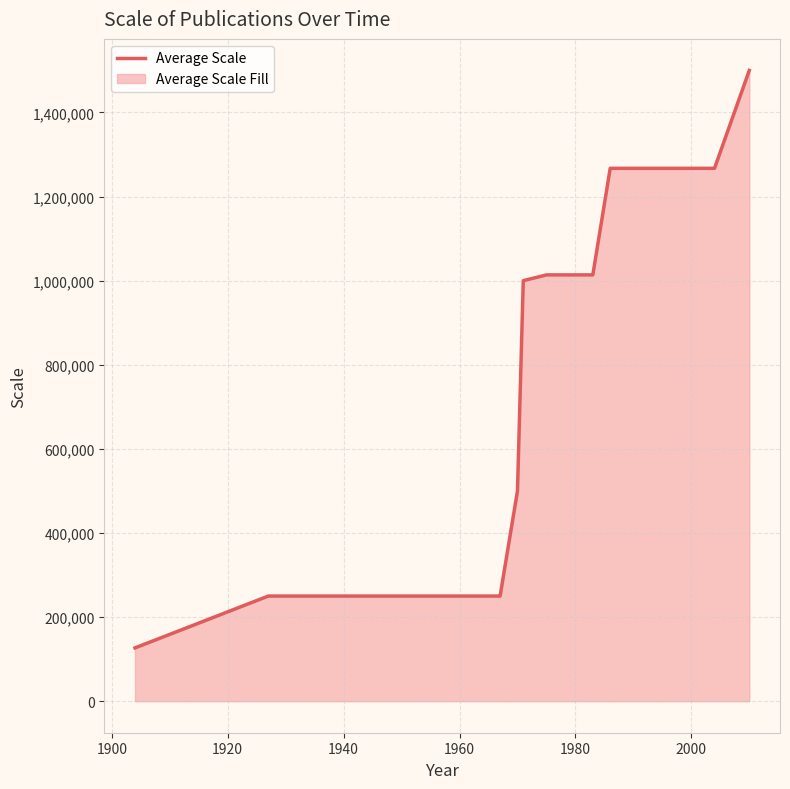

What is the maximum value shown in the chart?

1500000